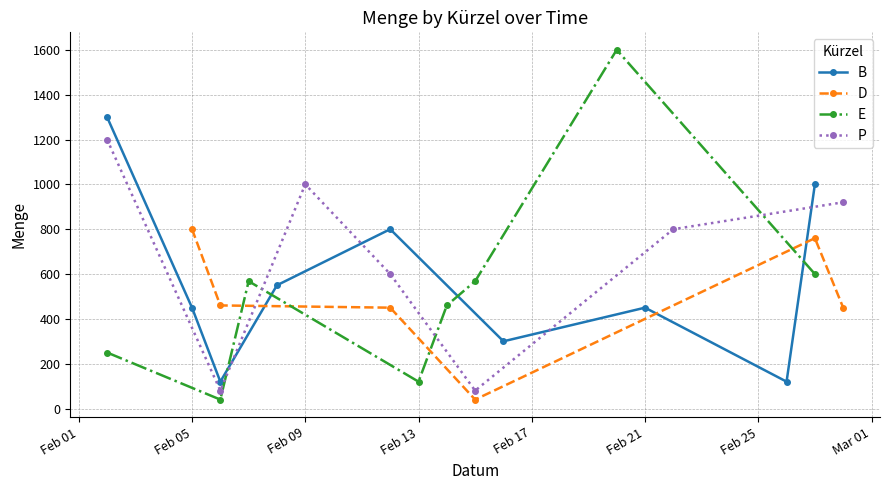

How many interior local peaks does the B series have?

2